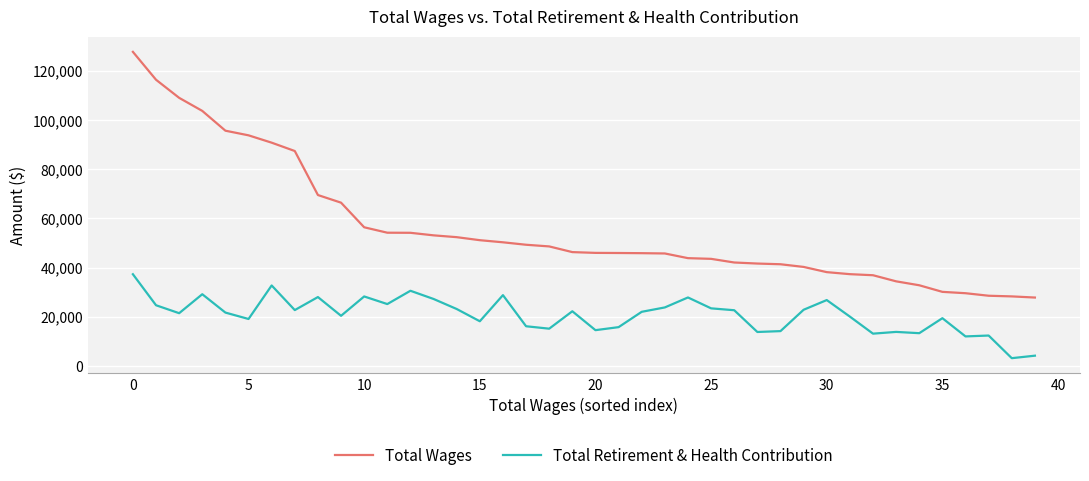

What is the maximum value for Total Wages?

127711